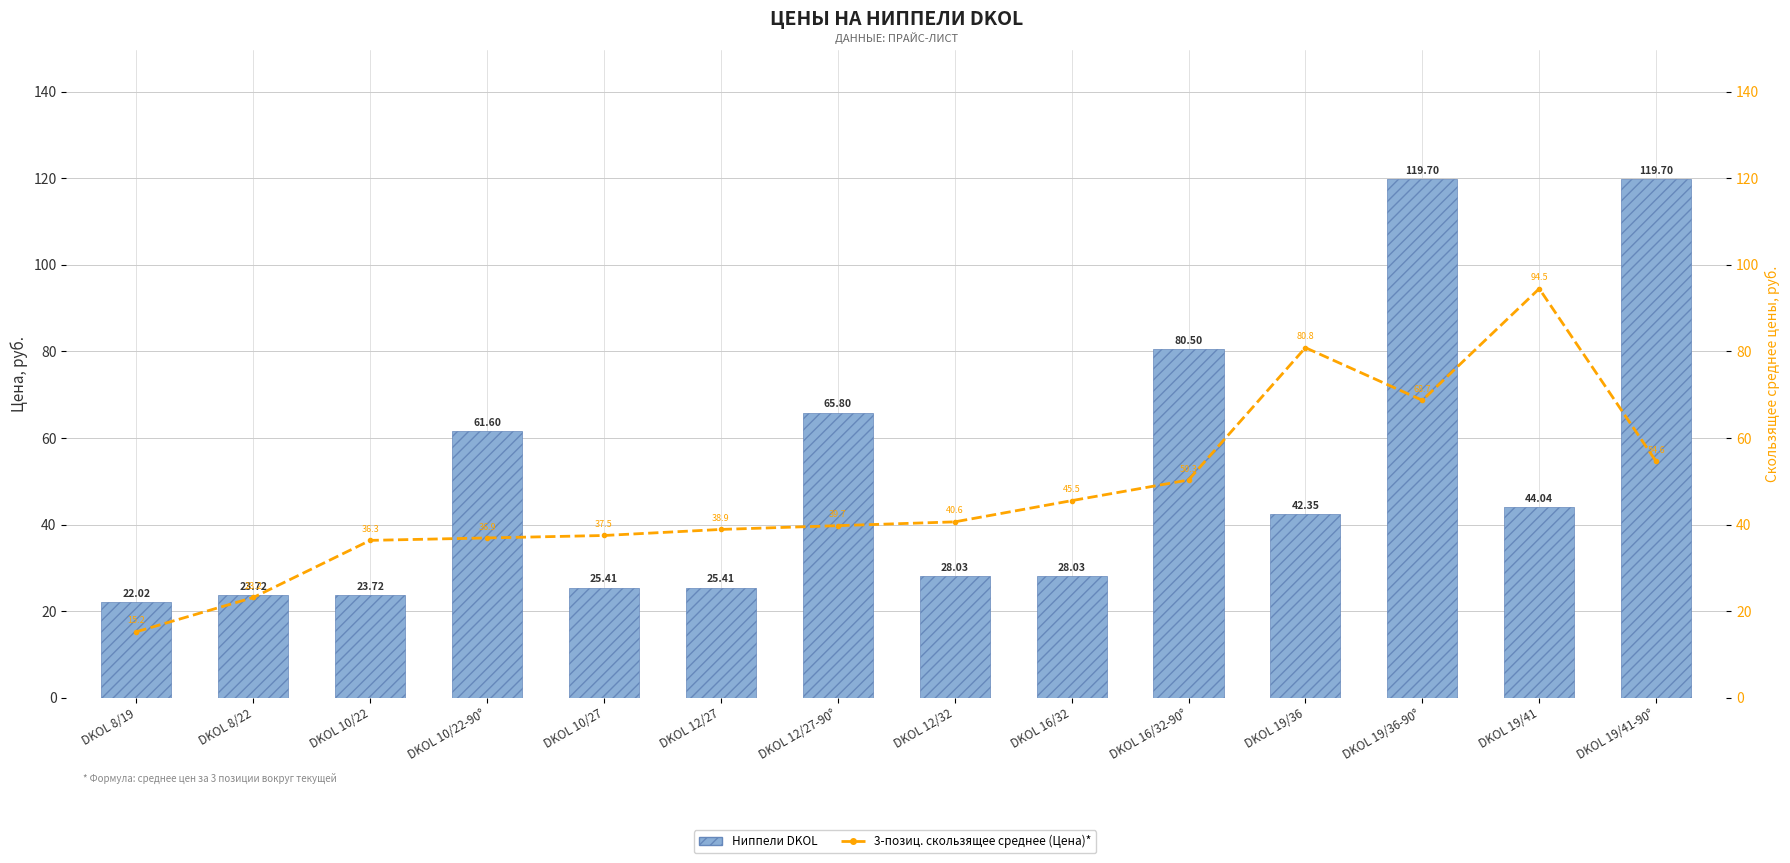

What is the greatest value displayed?

119.7